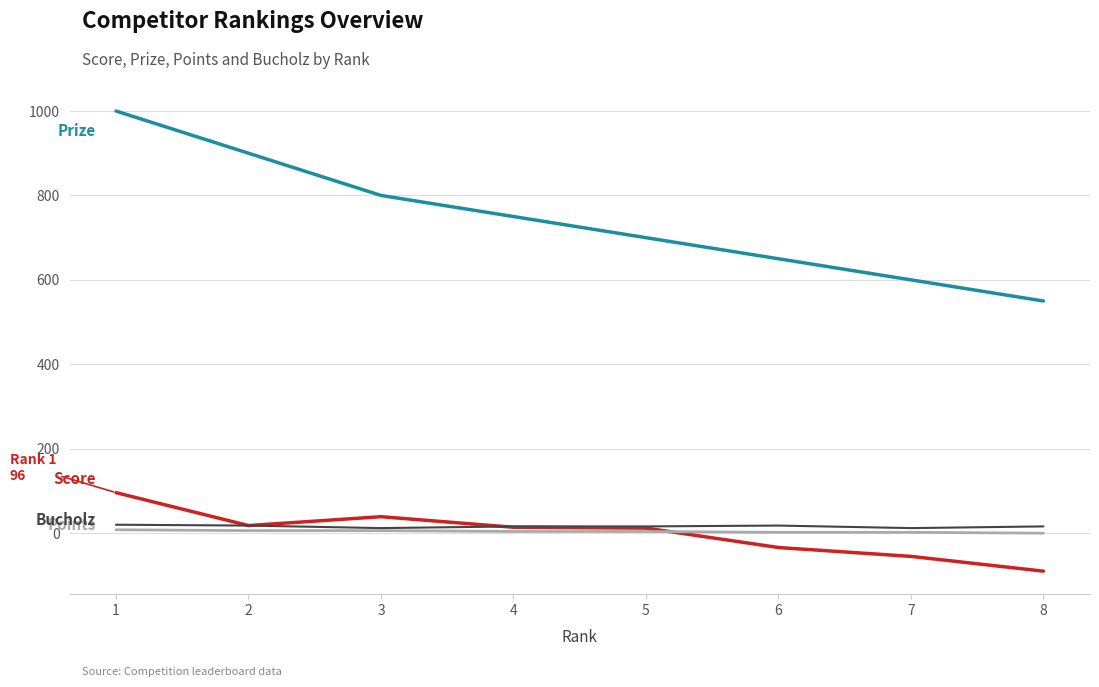

What is the smallest value displayed?

-90